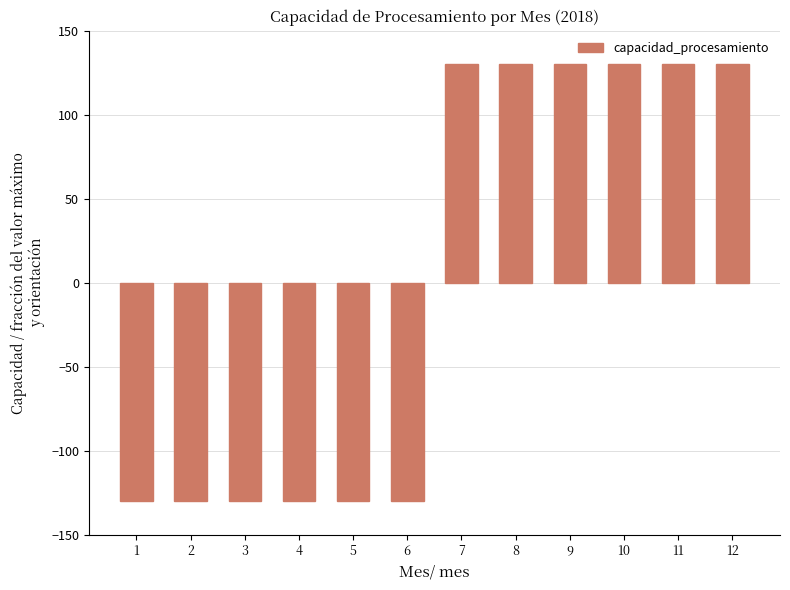

Are the bars grouped side by side (vs. stacked)?

No